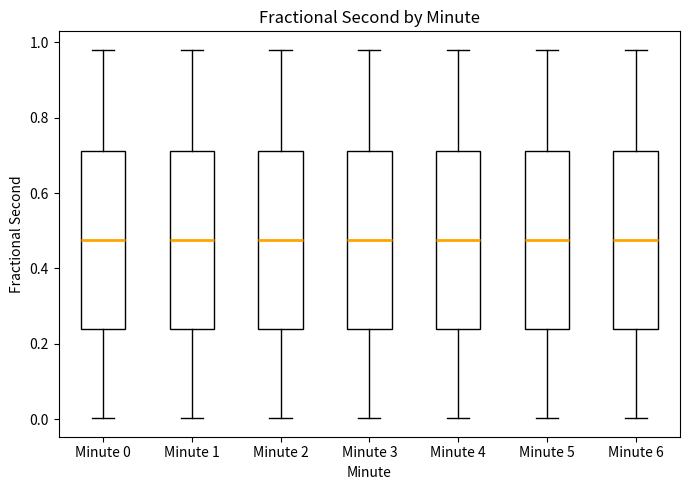

Reading left to right, read every box against the y-axis: the position of its median line, the range the box covers, and the ends of its whiskers. The values are not printed on the chart, so give them approximately, as read against the axis.

Minute 0: median 0.48, box 0.24 to 0.72, whiskers 0.00 to 0.98
Minute 1: median 0.48, box 0.24 to 0.72, whiskers 0.00 to 0.98
Minute 2: median 0.48, box 0.24 to 0.72, whiskers 0.00 to 0.98
Minute 3: median 0.48, box 0.24 to 0.72, whiskers 0.00 to 0.98
Minute 4: median 0.48, box 0.24 to 0.72, whiskers 0.00 to 0.98
Minute 5: median 0.48, box 0.24 to 0.72, whiskers 0.00 to 0.98
Minute 6: median 0.48, box 0.24 to 0.72, whiskers 0.00 to 0.98